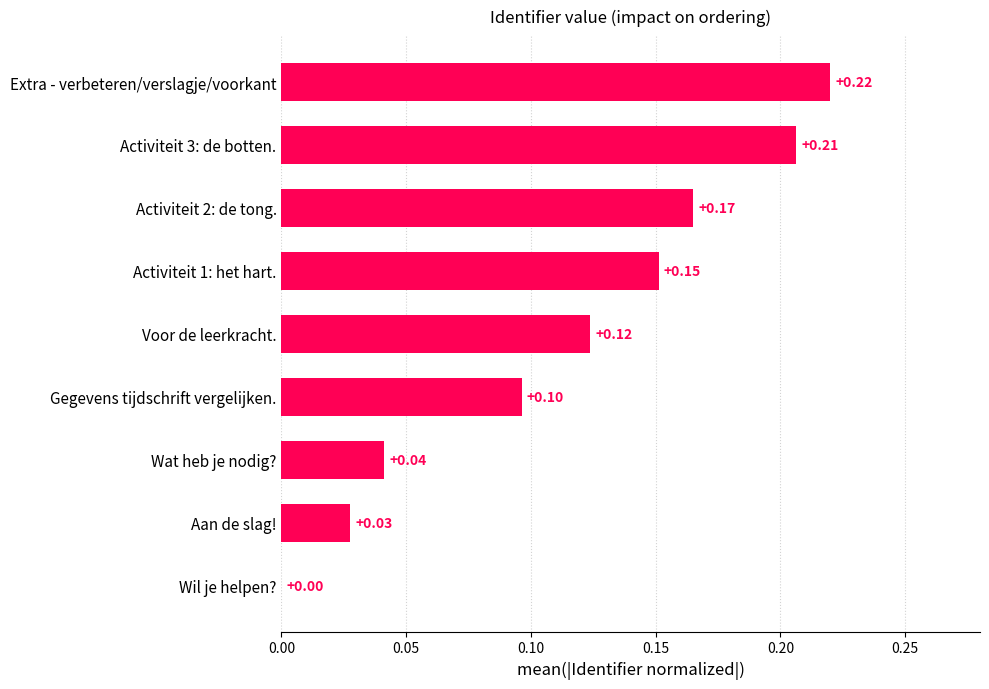

At which label is the value closest to 0?

Wil je helpen?